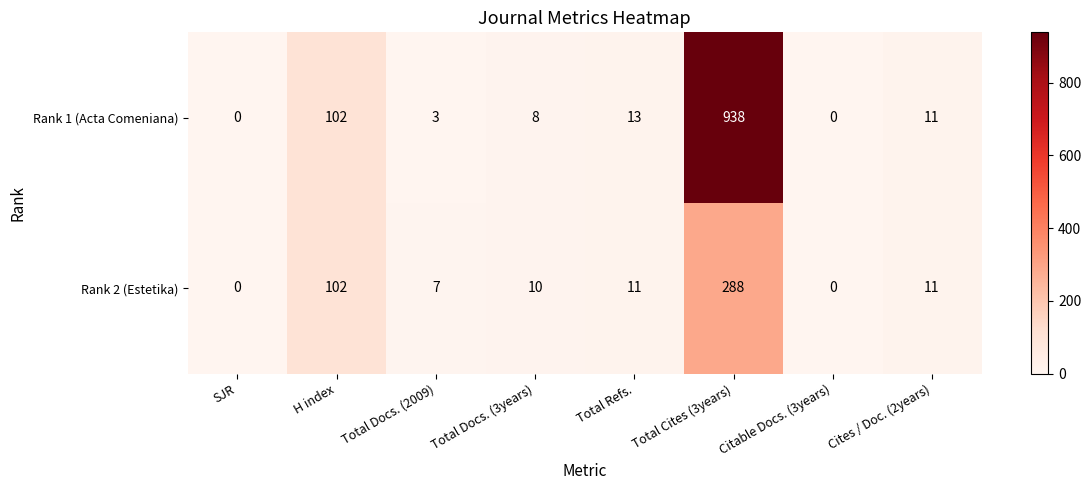

Which series changed the most between Total Cites (3years) and Cites / Doc. (2years)?

Rank 1 (Acta Comeniana)